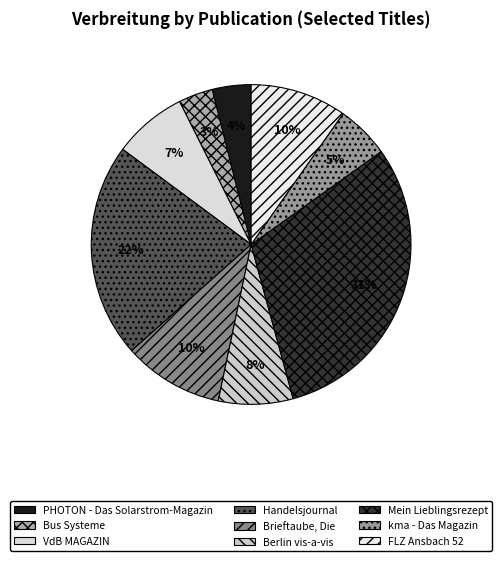

Count the number of slices in the pie.

9